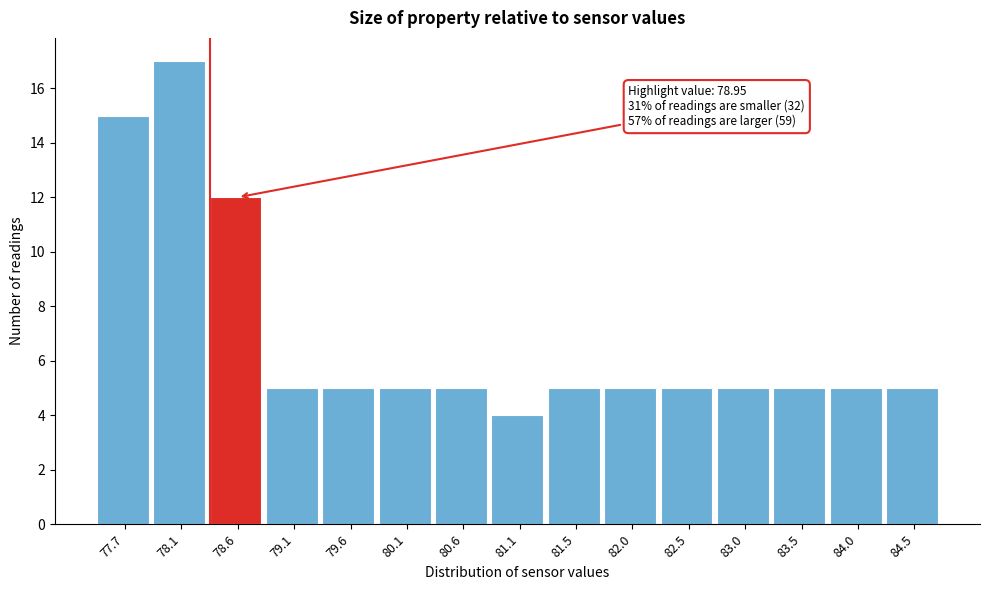

Reading left to right, list all the values displayed in this chart.

15	17	12	5	5	5	5	4	5	5	5	5	5	5	5